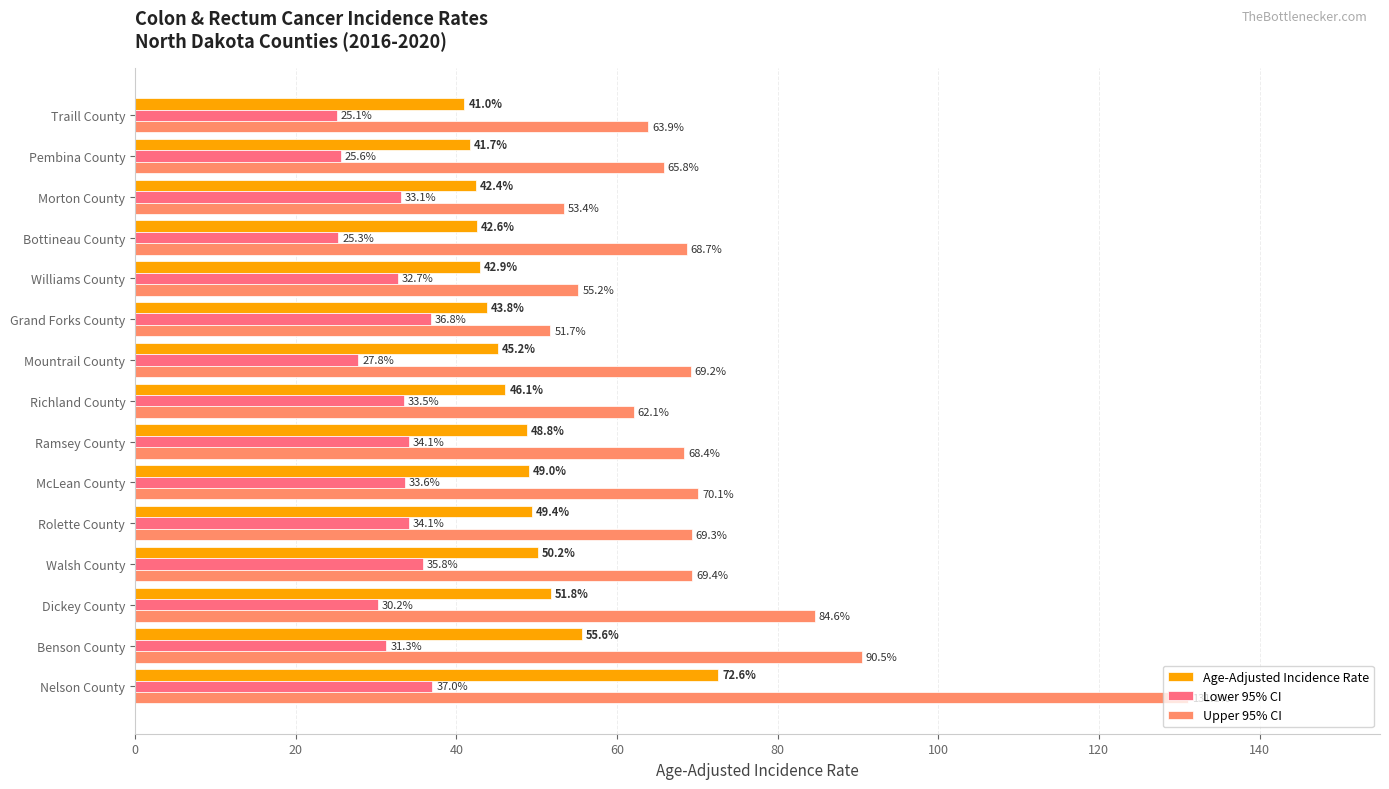

What is the total value across all series at Nelson County?

240.7